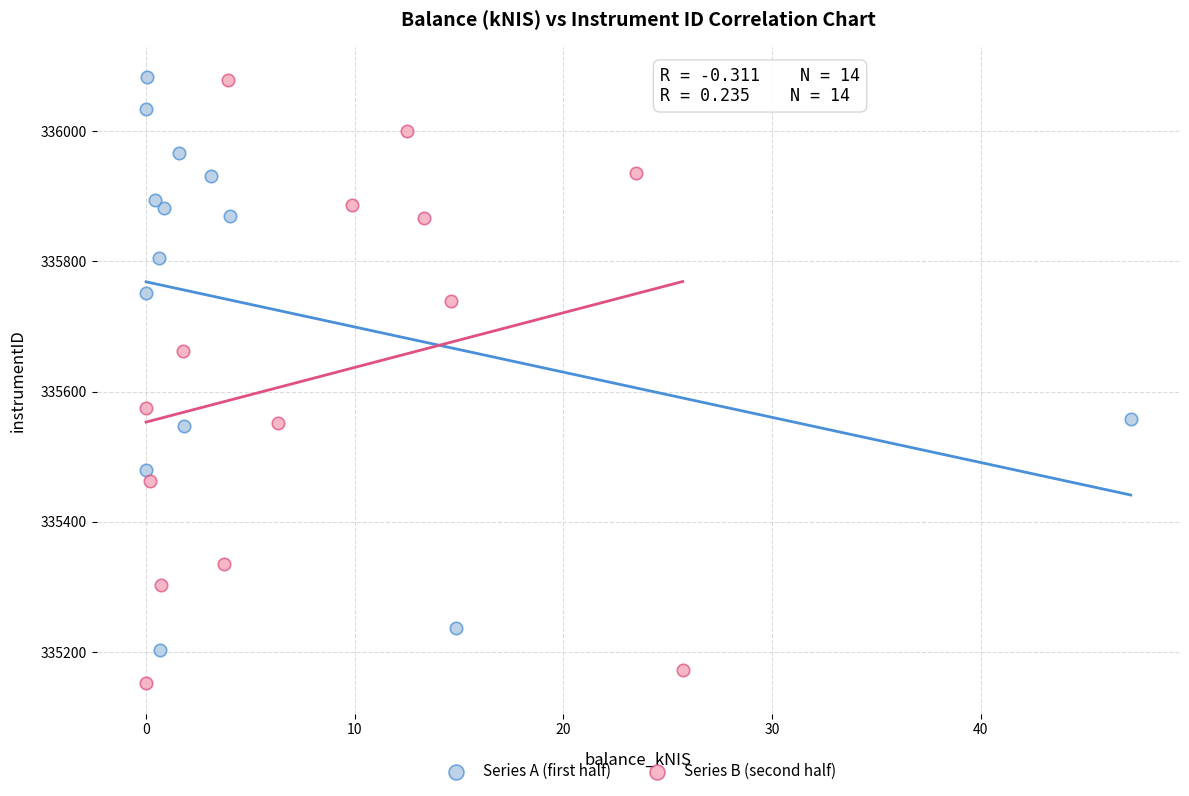

Which series has the widest spread of Y values?

Series B (second half)